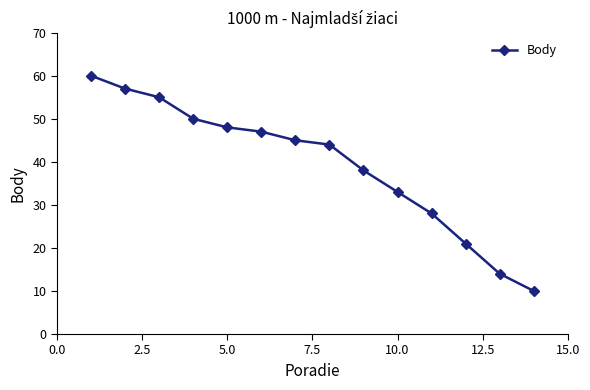

What is the value of the 12th point from the left?

21